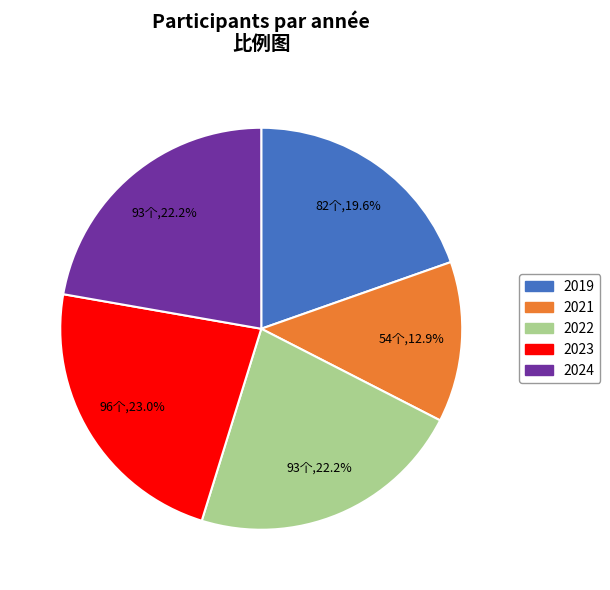

Count the number of slices in the pie.

5